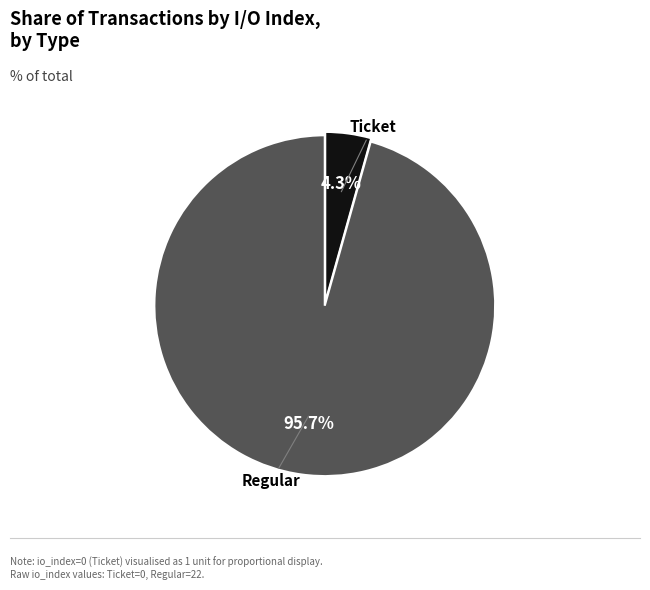

Is there a majority slice in this chart?

Yes